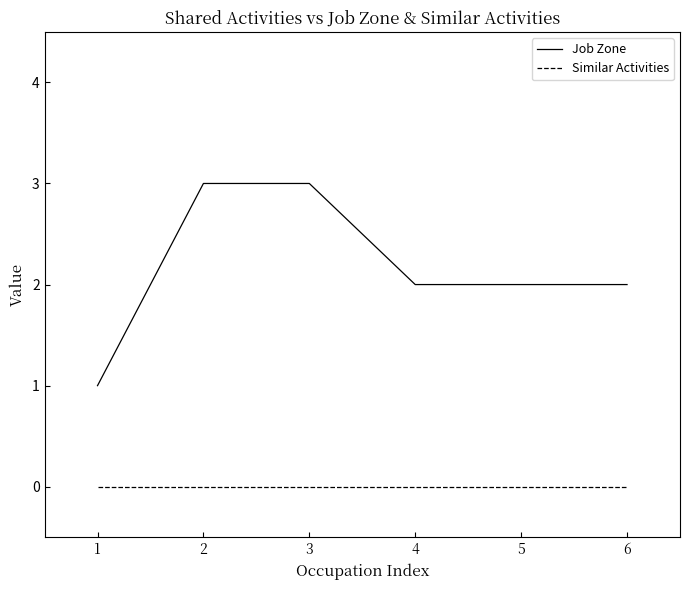

True or false: Similar Activities has a value of 0 at 2.

True